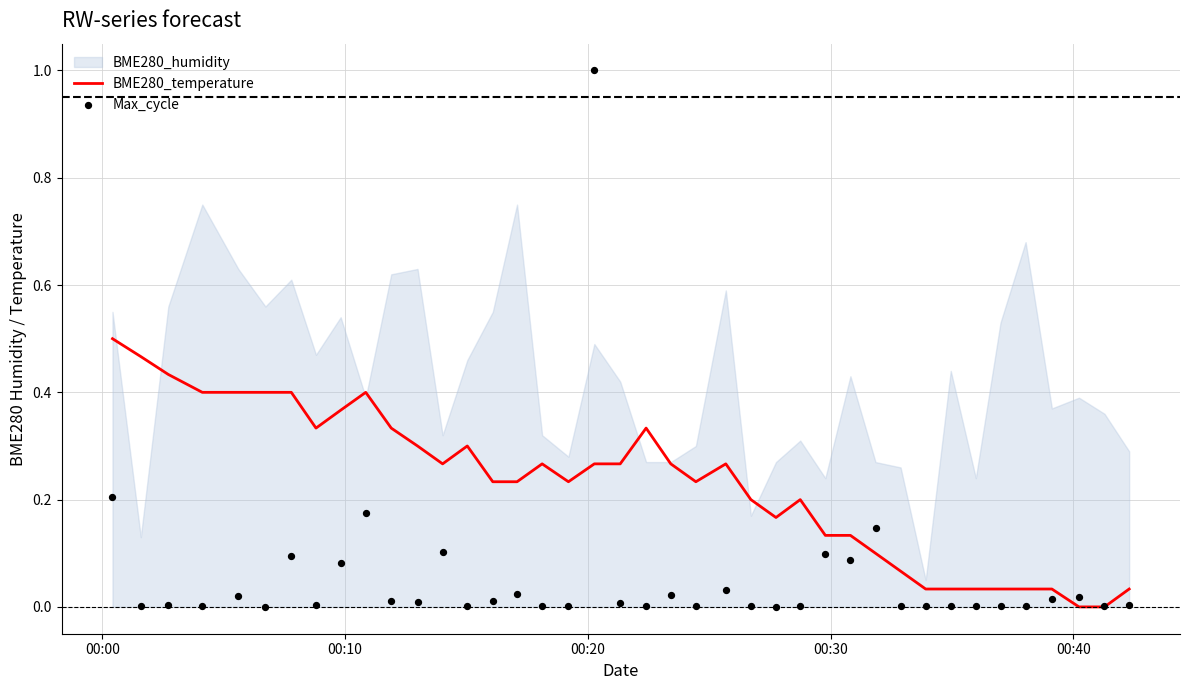

Which series has the widest spread of Y values?

Max_cycle